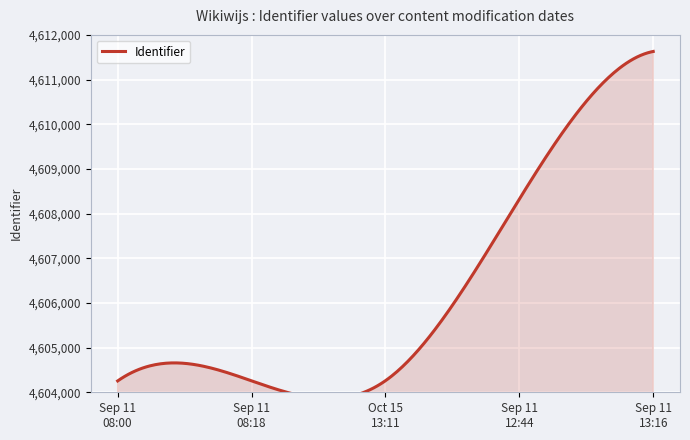

Between 2018-09-11 13:16:08 and 2018-09-11 08:00:06, which is larger?

2018-09-11 13:16:08